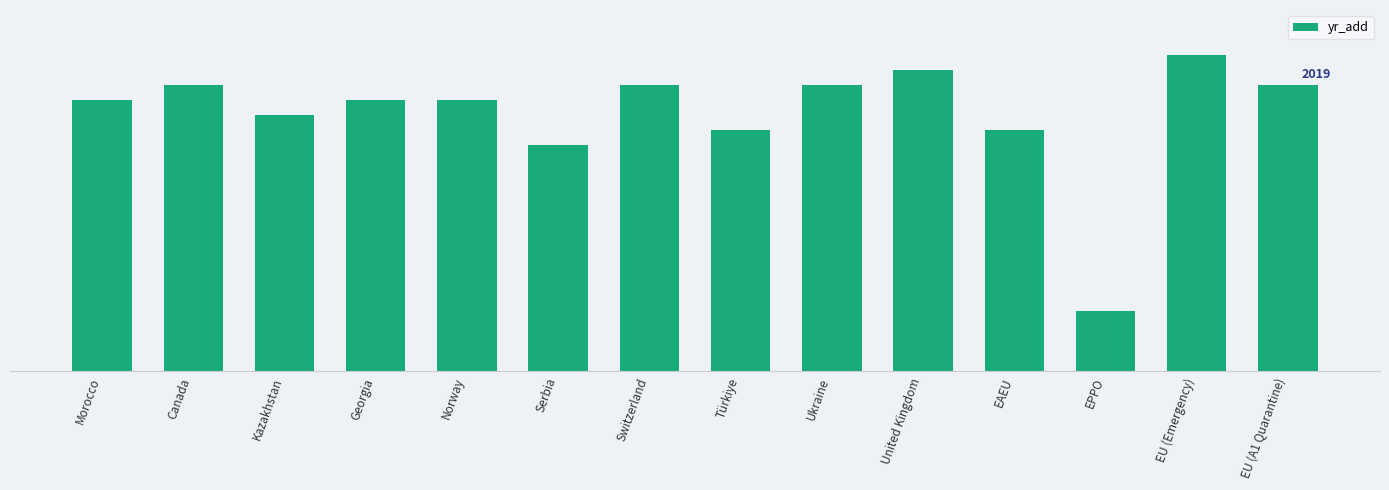

Are the bars horizontal?

No